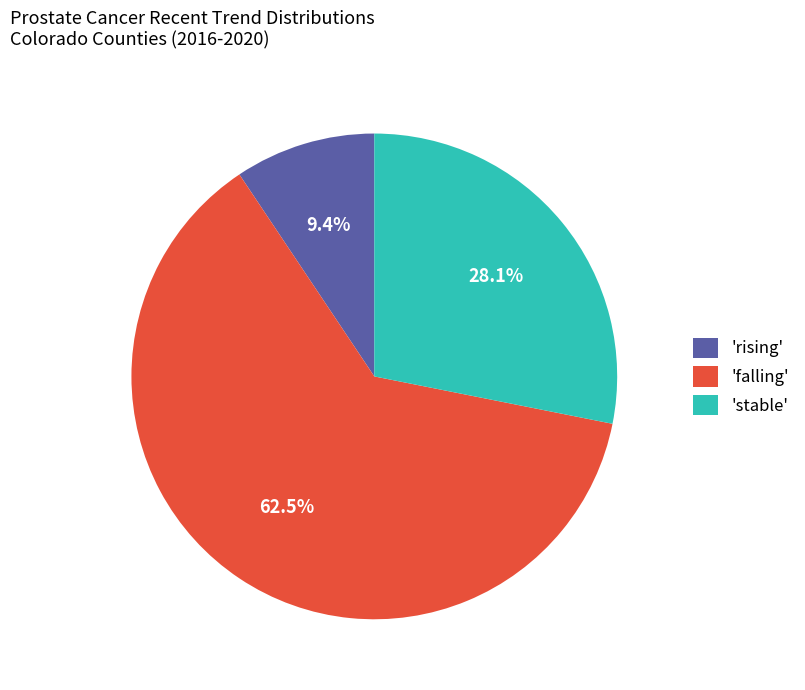

What is the majority slice?

'falling'